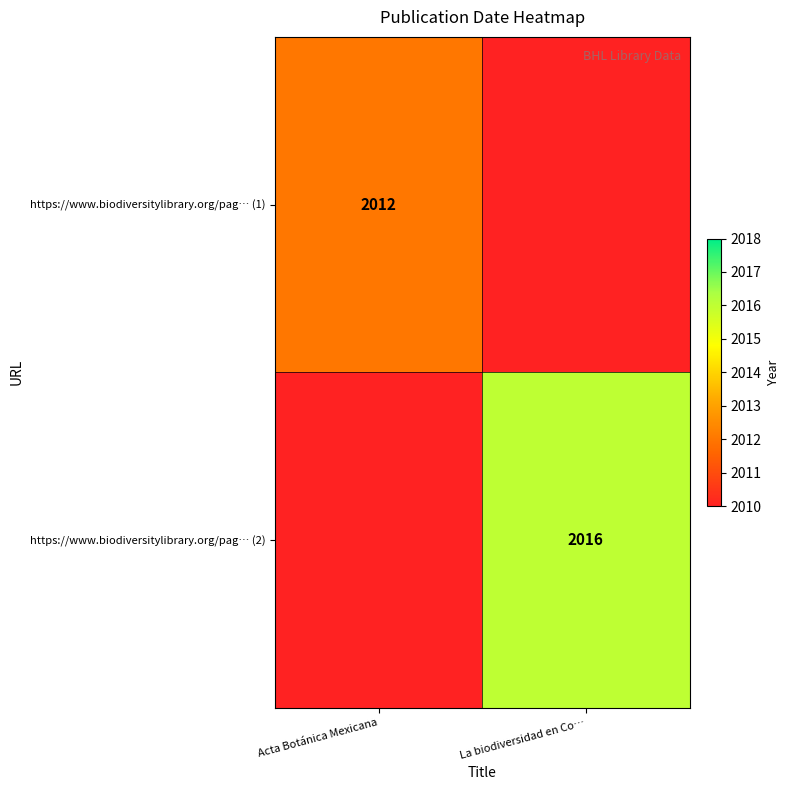

True or false: https://www.biodiversitylibrary.org/pag… (1) has a value of 2012 at Acta Botánica Mexicana.

True